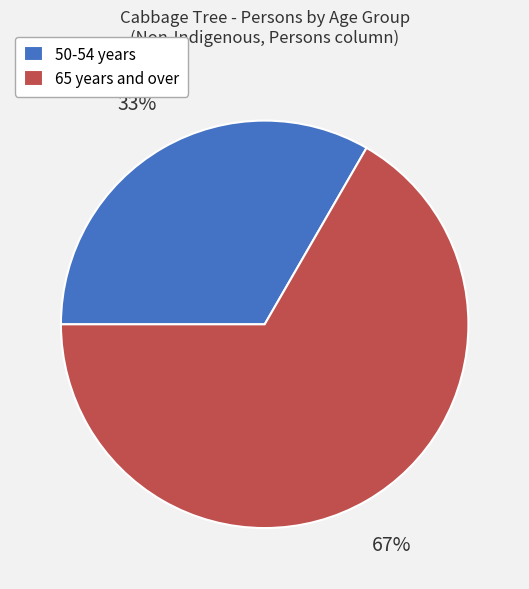

Which slice represents more than half of the pie?

65 years and over